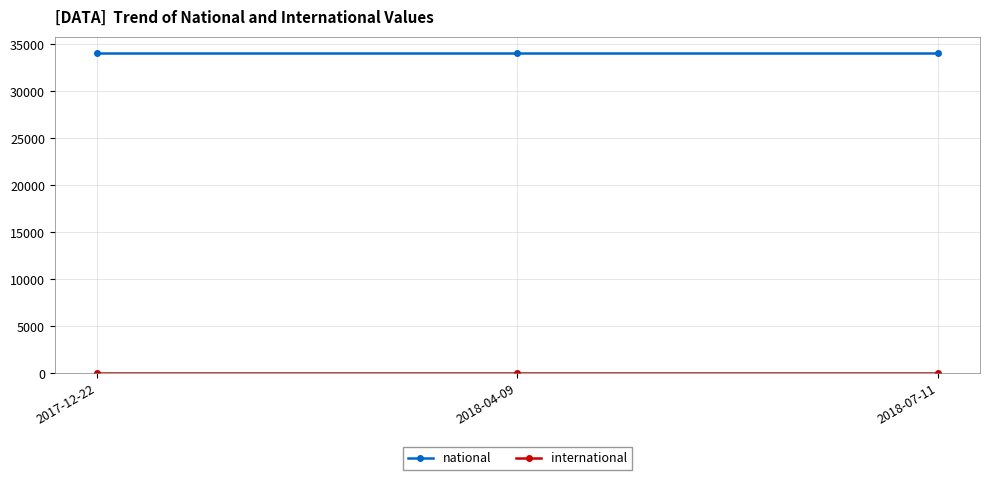

At how many categories does at least one series exceed 3444?

3